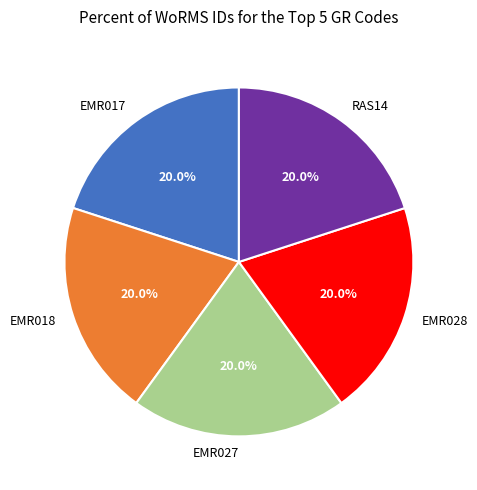

Count the number of slices in the pie.

5